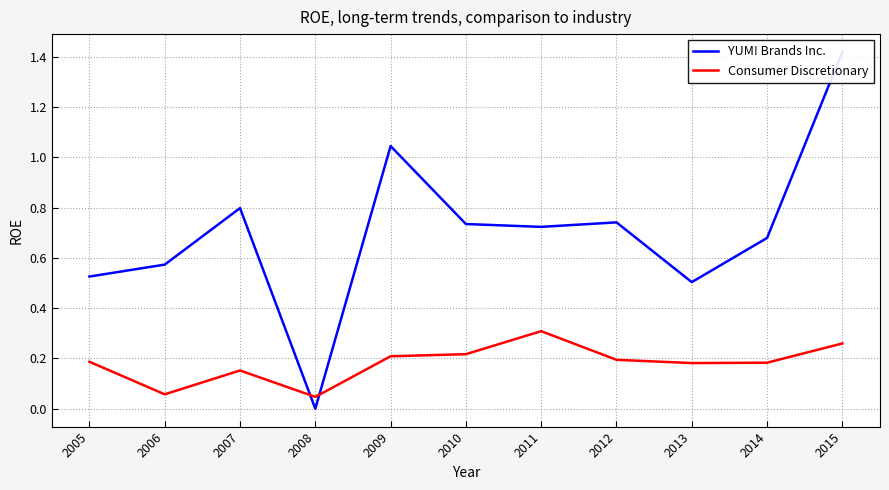

How many interior local peaks does the Consumer Discretionary series have?

2